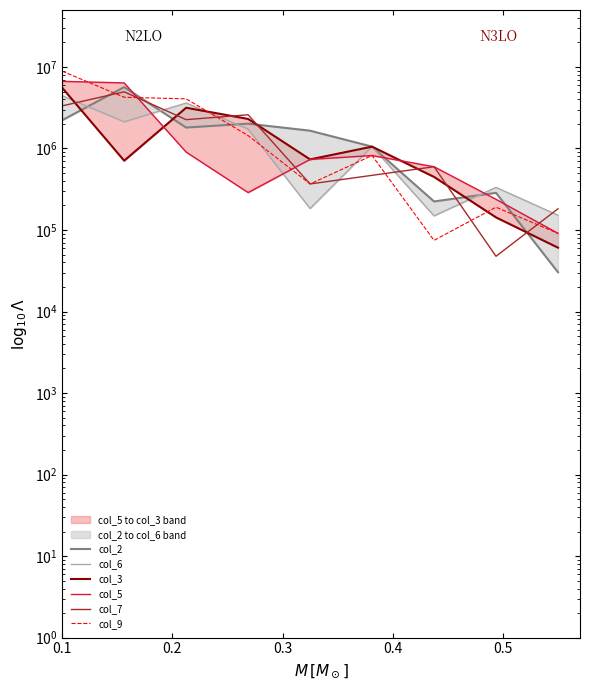

True or false: col_5 and col_3 cross at least once.

True